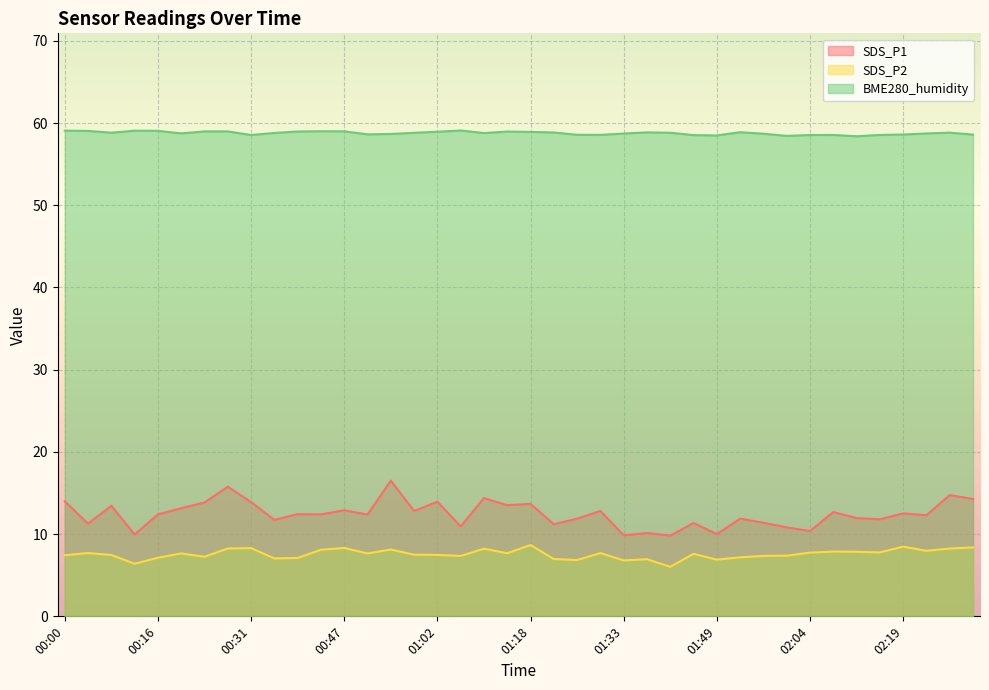

True or false: BME280_humidity and SDS_P2 cross at least once.

False